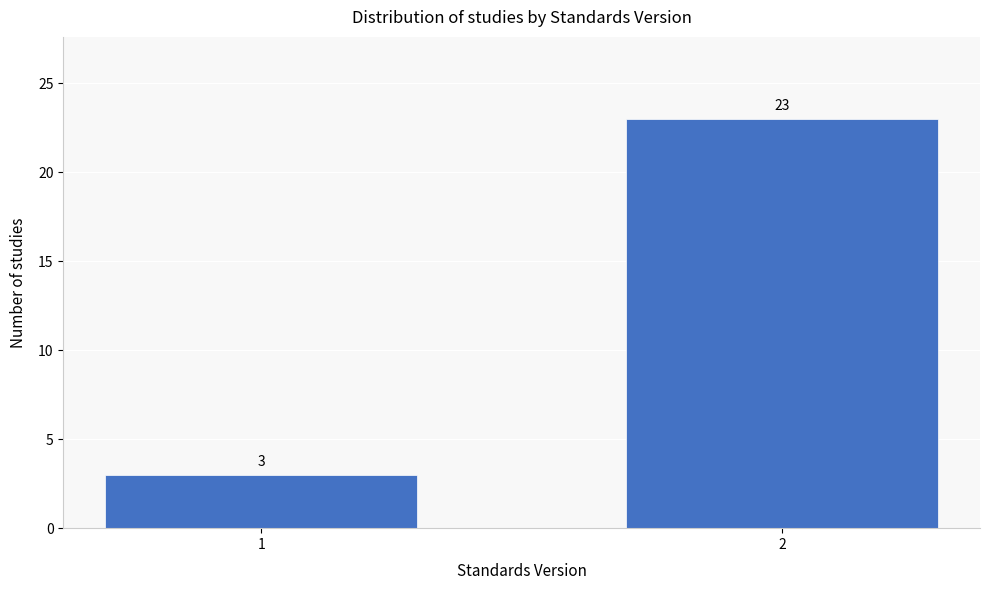

Reading right to left, what are all the values shown in this chart?

2=23	1=3